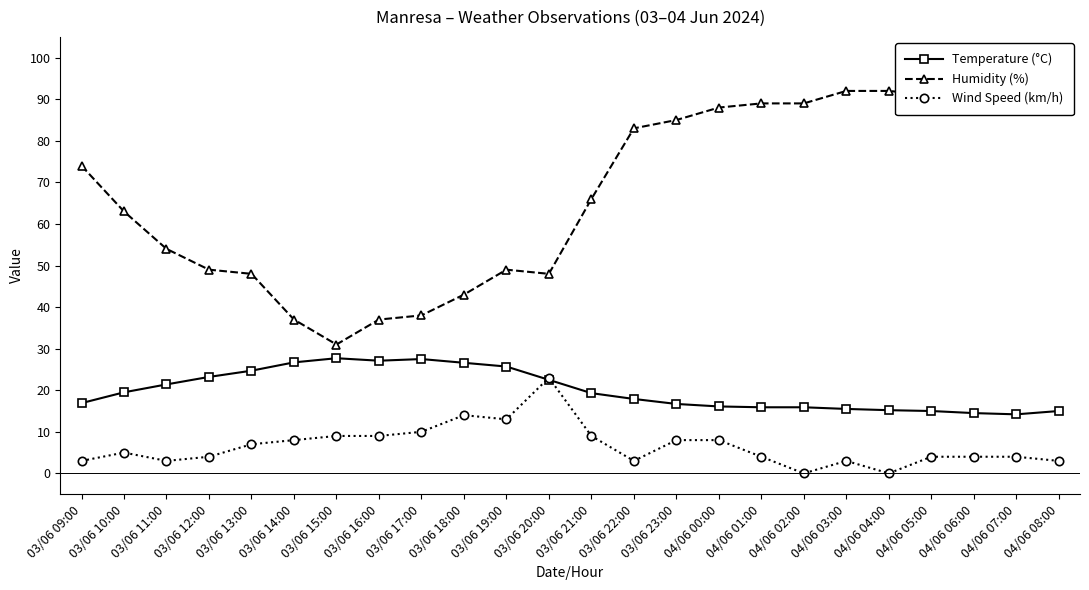

Count the number of categories in the chart.

24